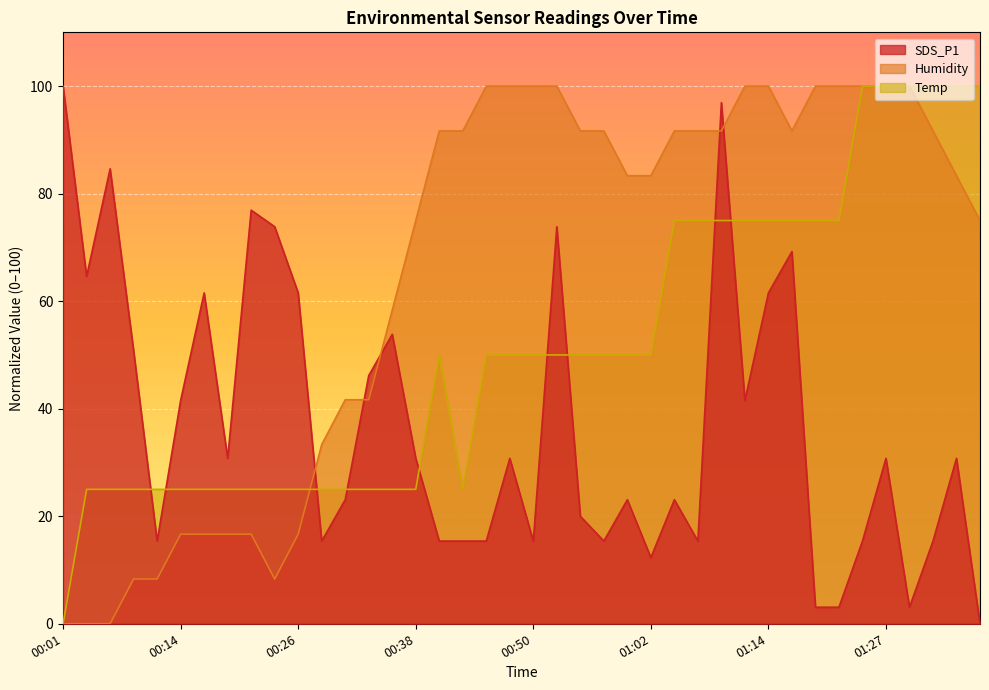

What is the approximate value of Humidity at 00:48?

100.0